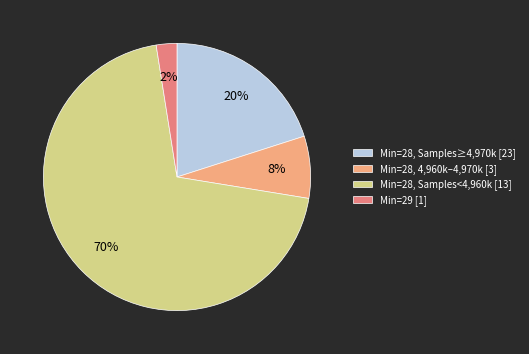

Is the sum of Min=28, Samples<4,960k [13] and Min=29 [1] greater than half?

Yes